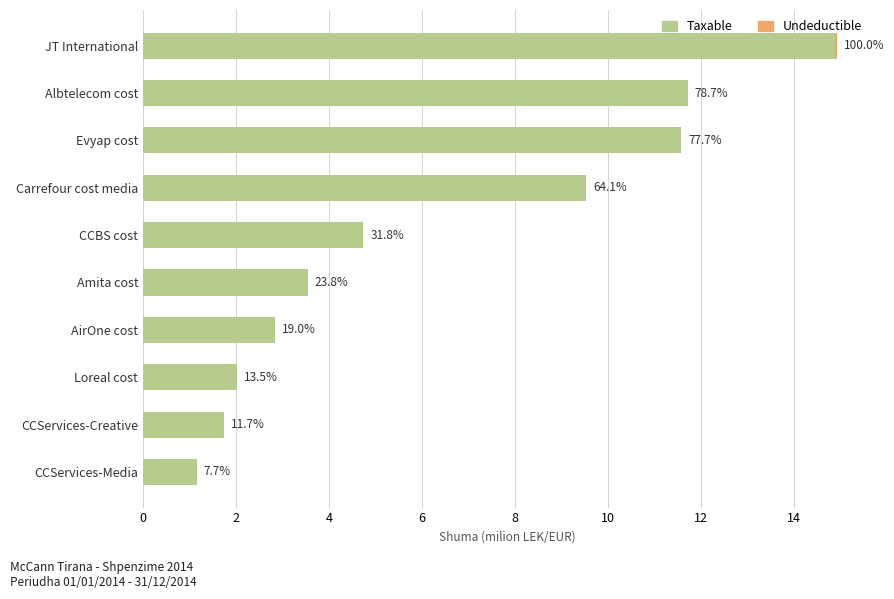

What is the sum of all Taxable values?

63.7